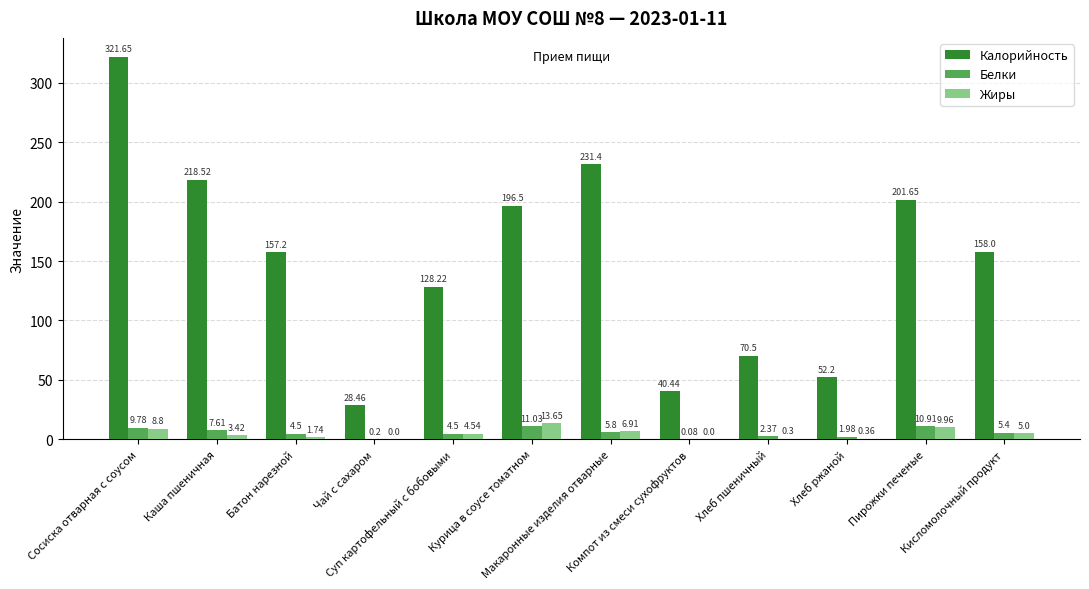

How many categories are shown in the chart?

12